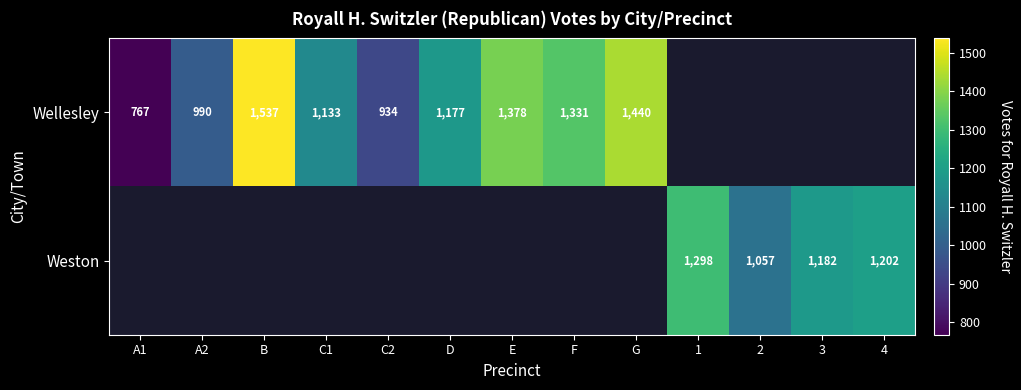

What is the minimum value shown in the chart?

767.0